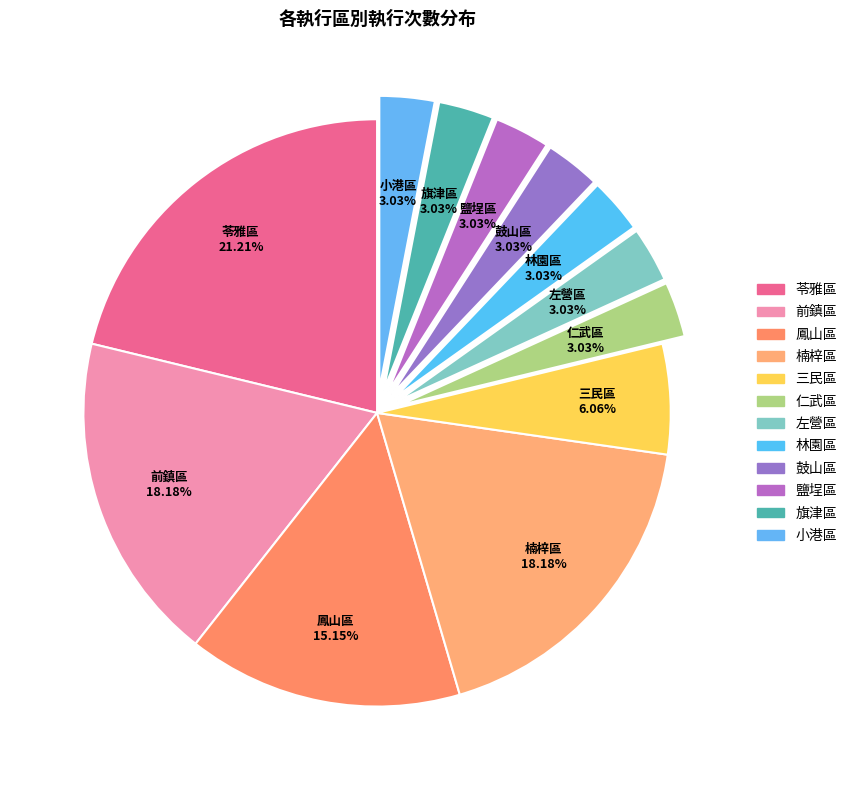

Approximately how many times larger is the value at 前鎮區 compared to 左營區?

6.0